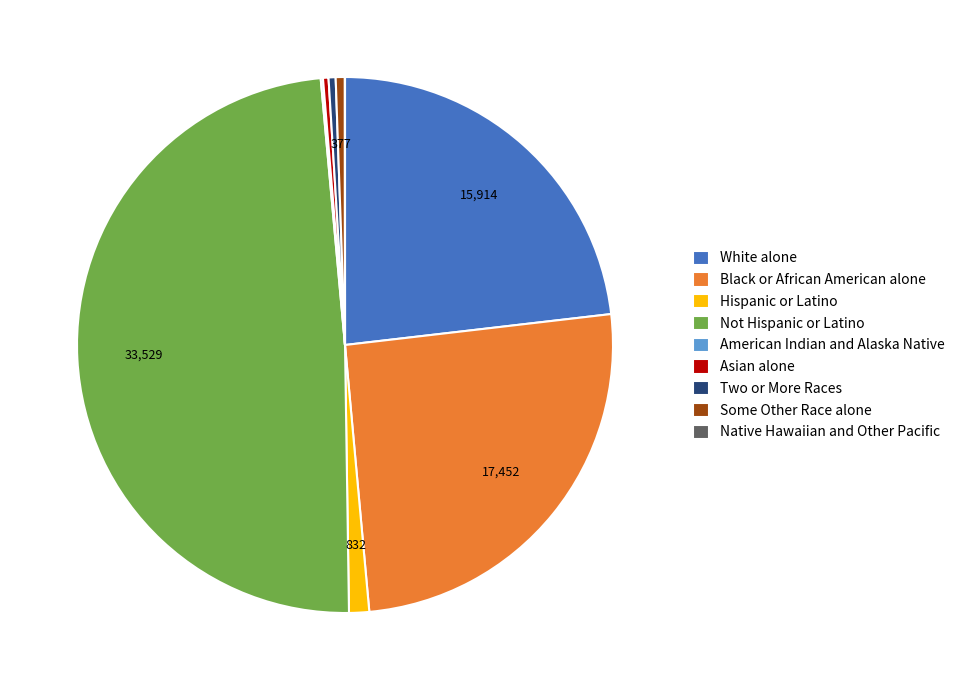

What is the largest slice in the pie chart?

Not Hispanic or Latino